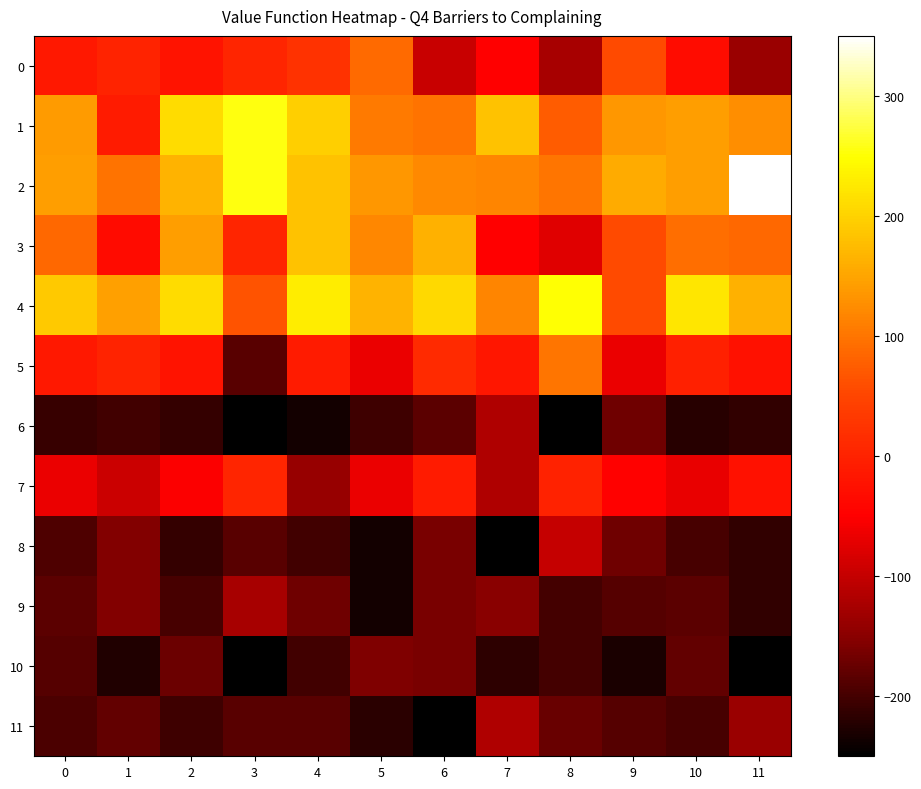

How many distinct data groups are displayed?

12